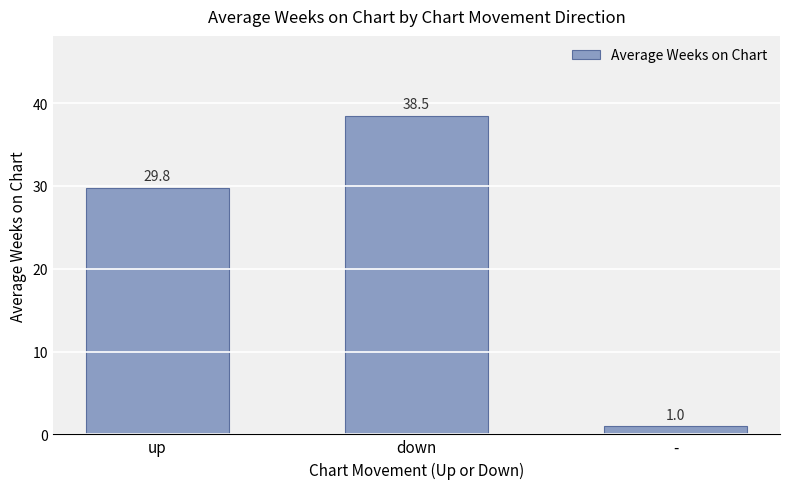

What is the sum of all values?

69.3